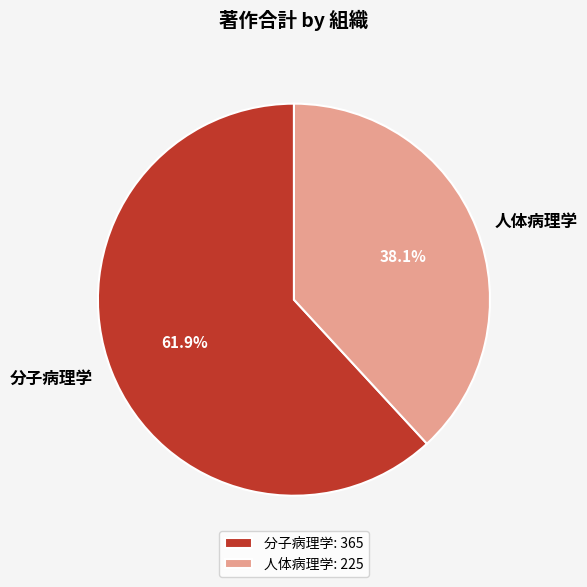

How many segments does this pie chart have?

2